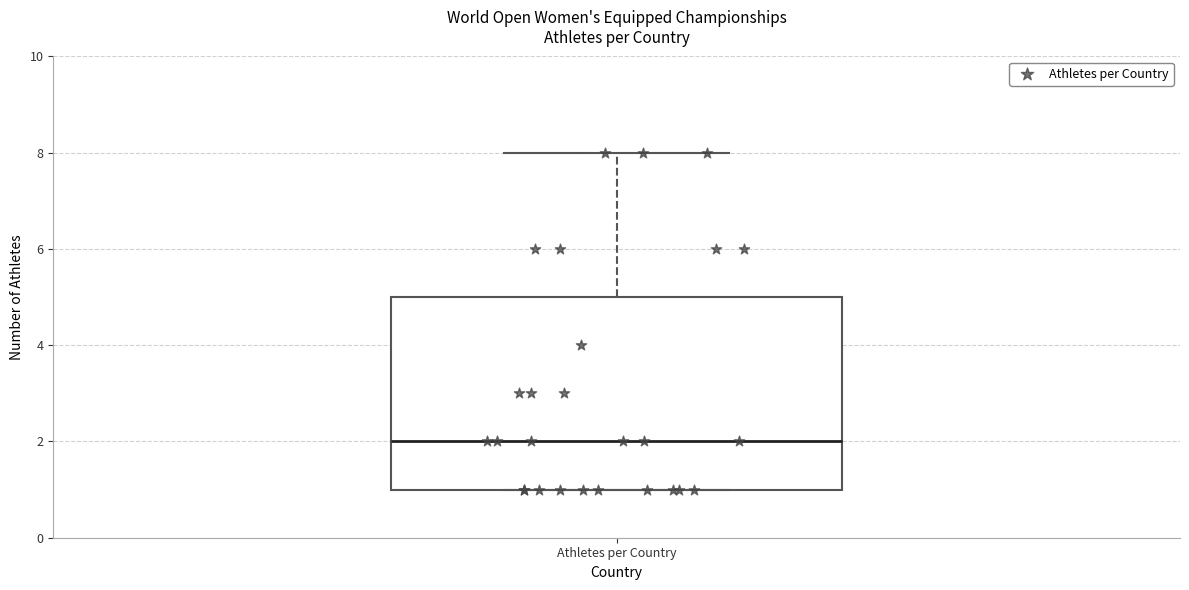

Where is the upper edge of the box for Athletes per Country on the y-axis? The values are not printed on the chart, so give them approximately, as read against the axis.

5